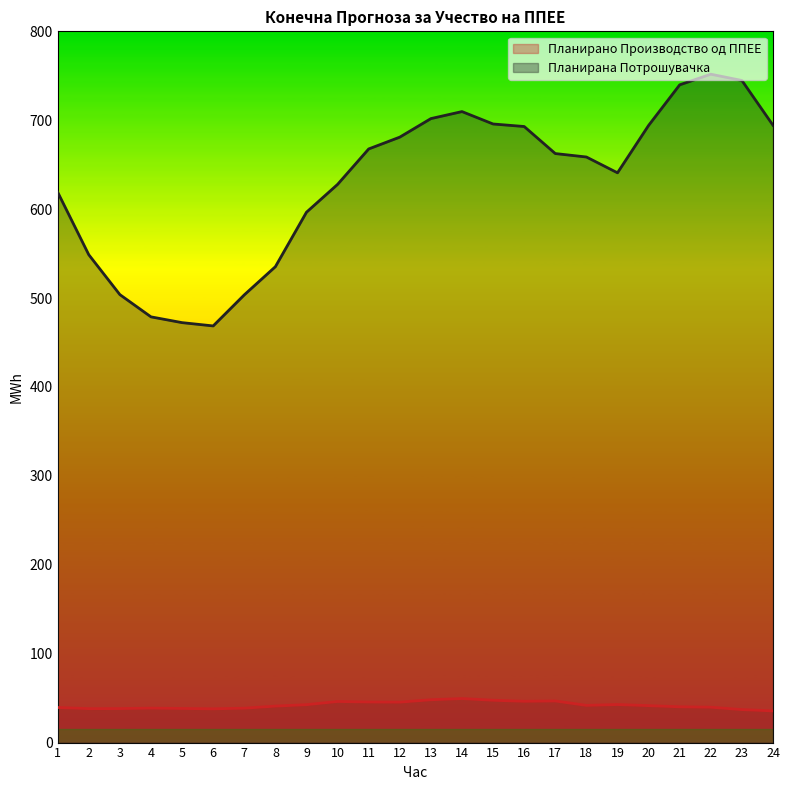

True or false: Планирано Производство од ППЕЕ and Планирана Потрошувачка cross at least once.

False